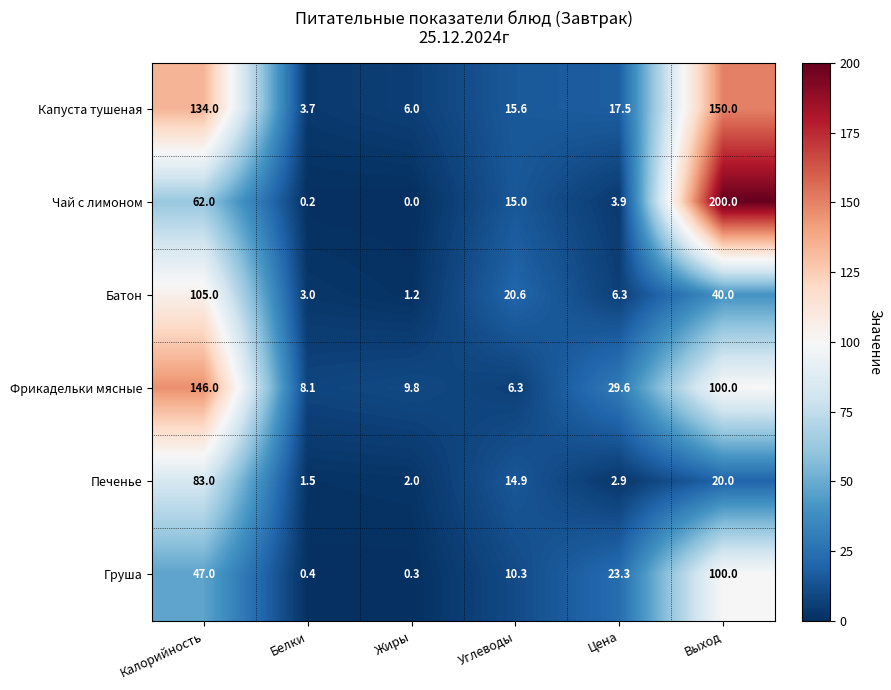

What is the difference between the maximum and minimum values in the Капуста тушеная series?

146.3